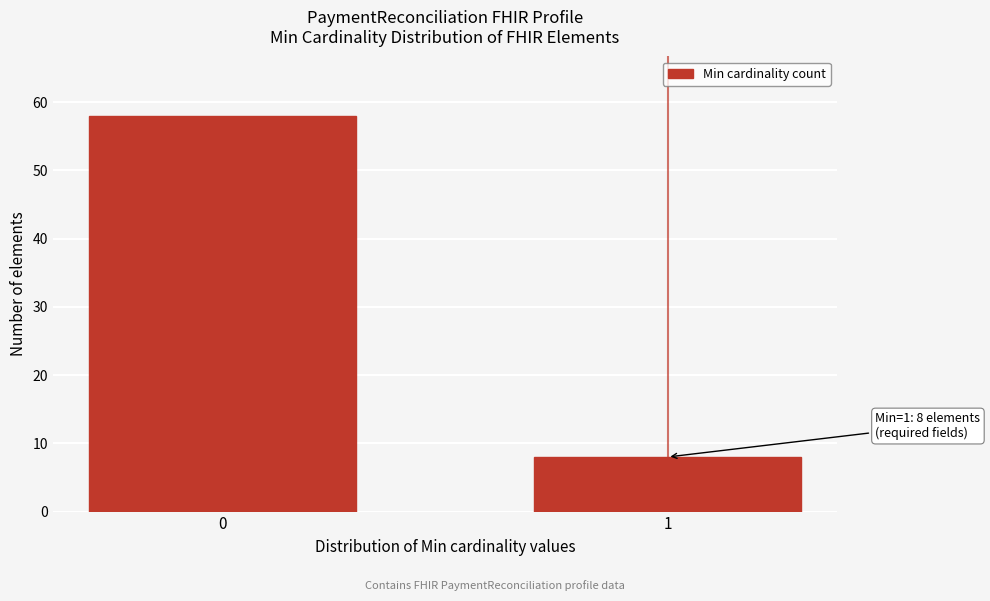

Reading left to right, transcribe all the data shown in this chart.

58	8